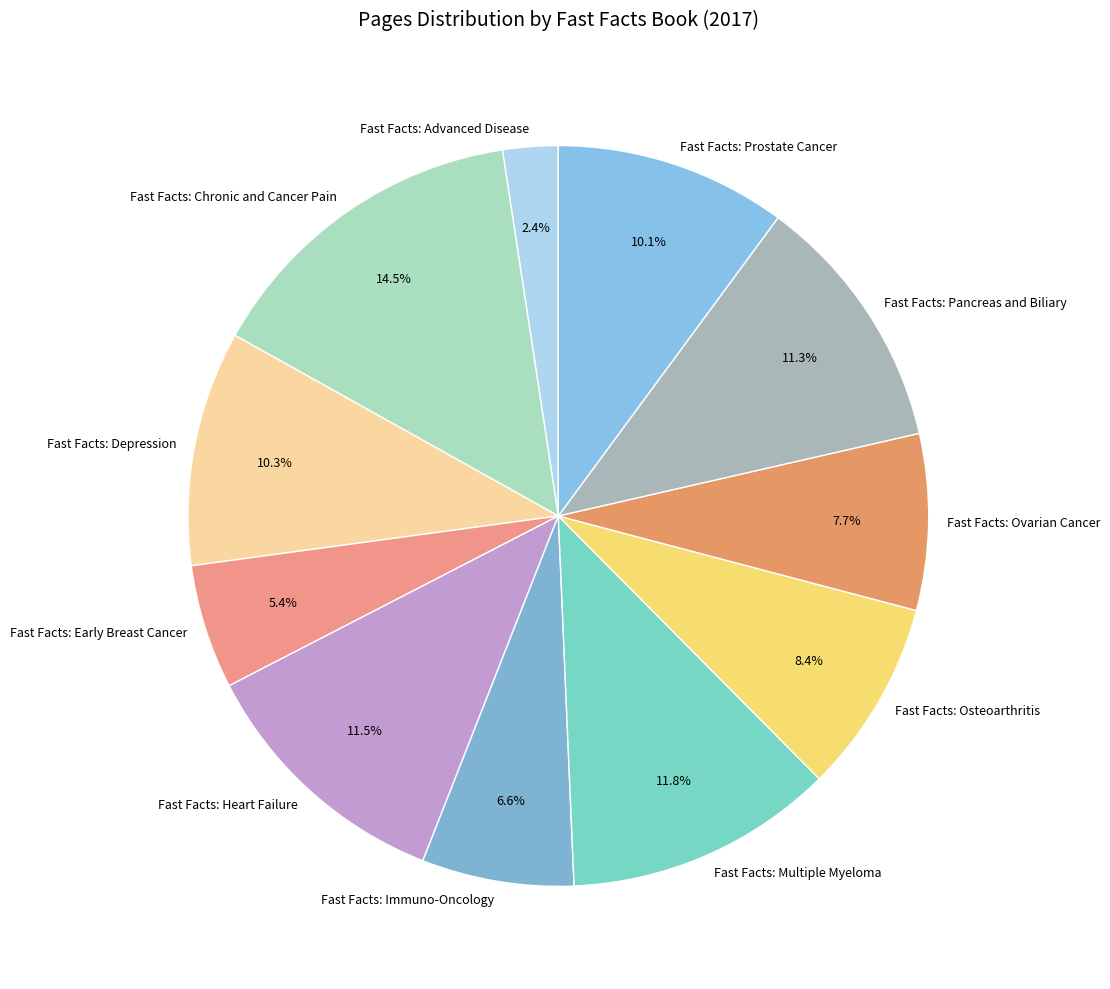

Count the number of slices in the pie.

11